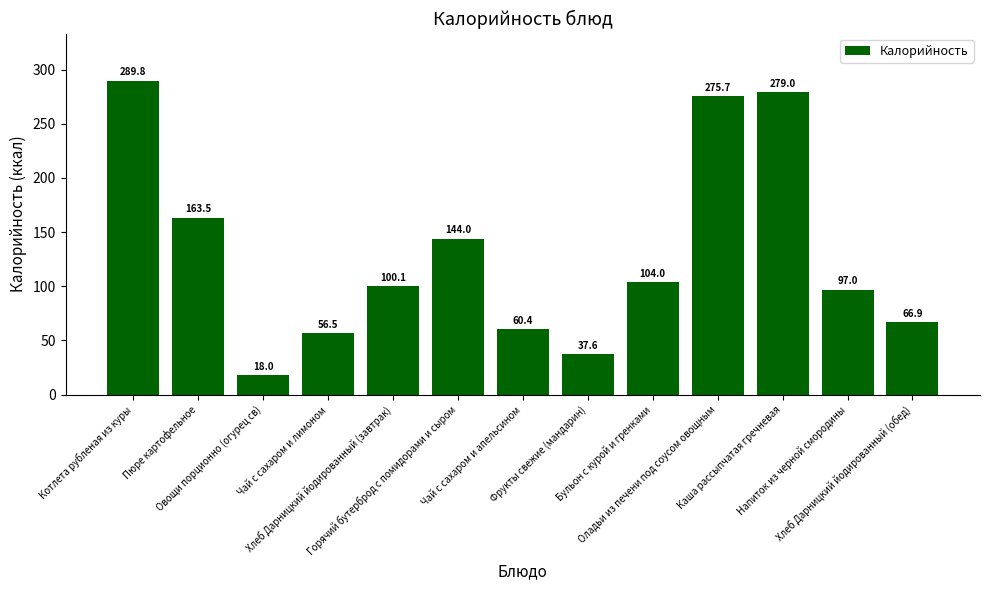

What is the label of the 12th bar from the left?

Напиток из черной смородины